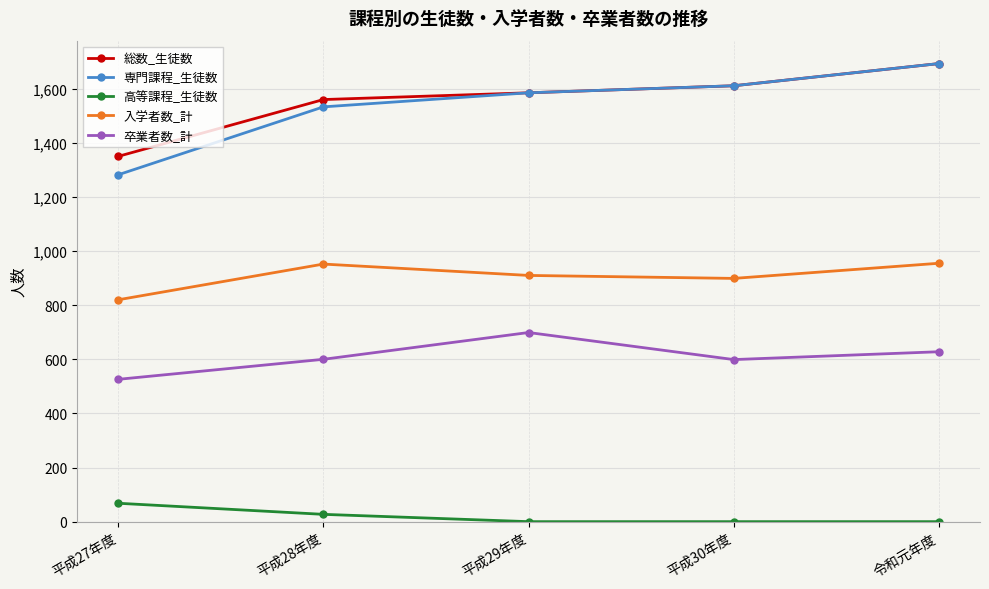

At how many categories does at least one series exceed 366?

5